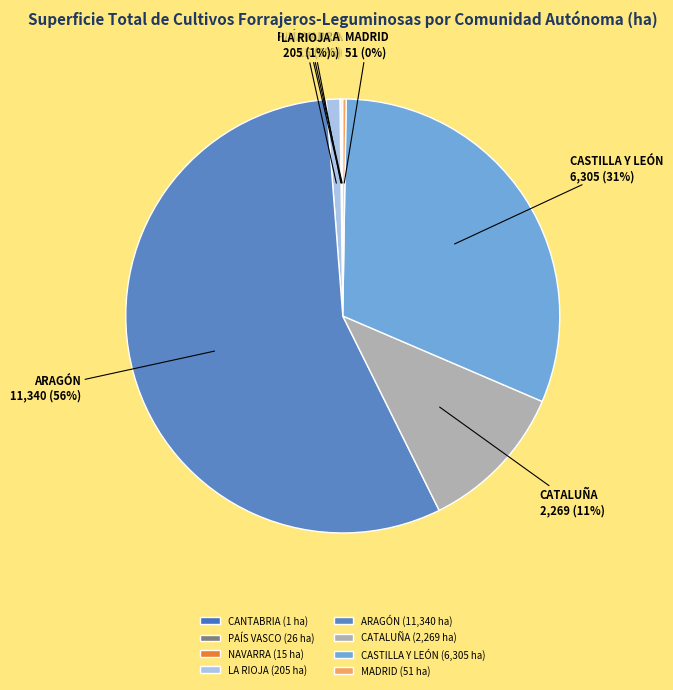

True or false: ARAGÓN accounts for 69% of the total.

False